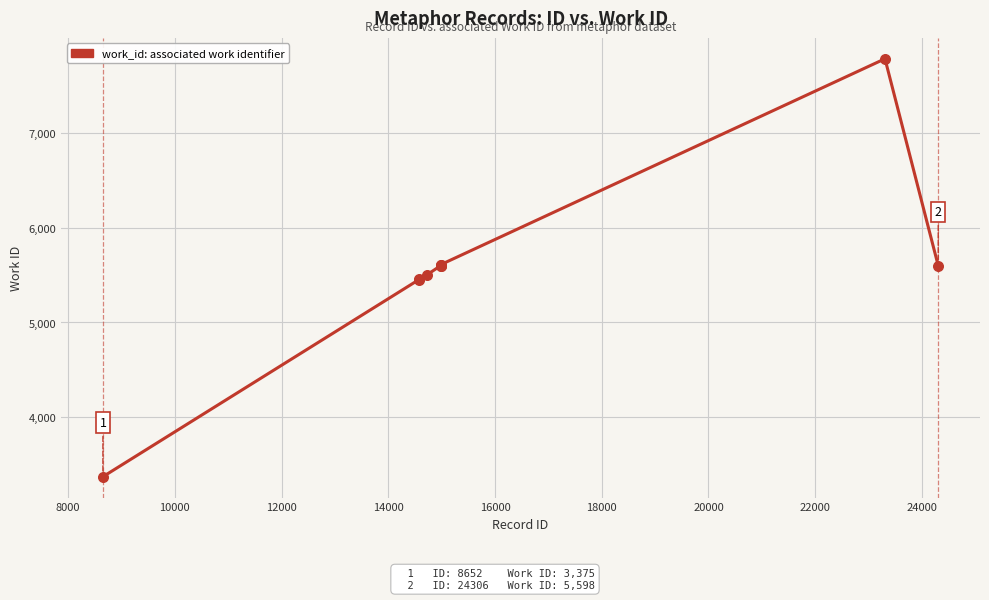

What is the difference between the maximum and minimum values?

4404